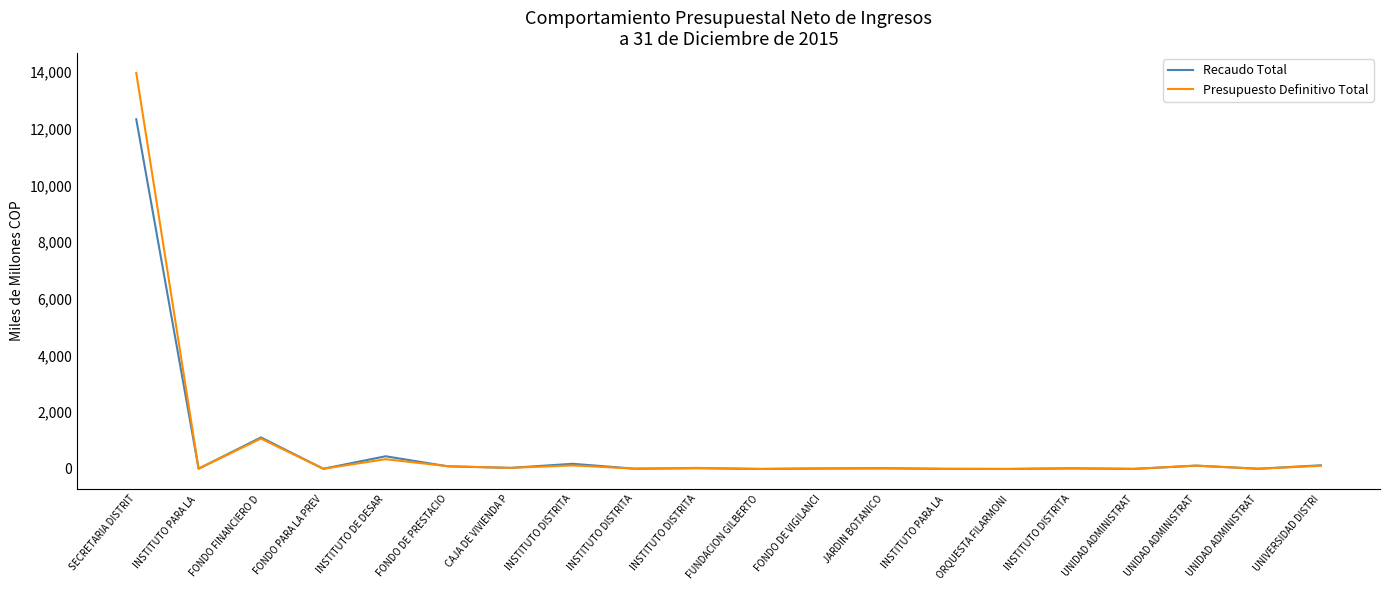

List the series in order of their overall mean, highest first.

Presupuesto Definitivo Total, Recaudo Total